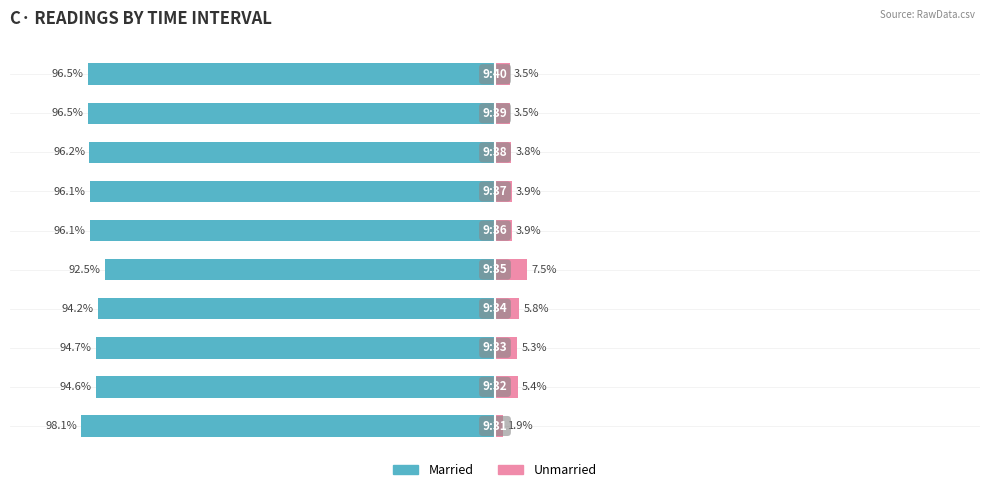

What is the average value of the Married series?

-95.6